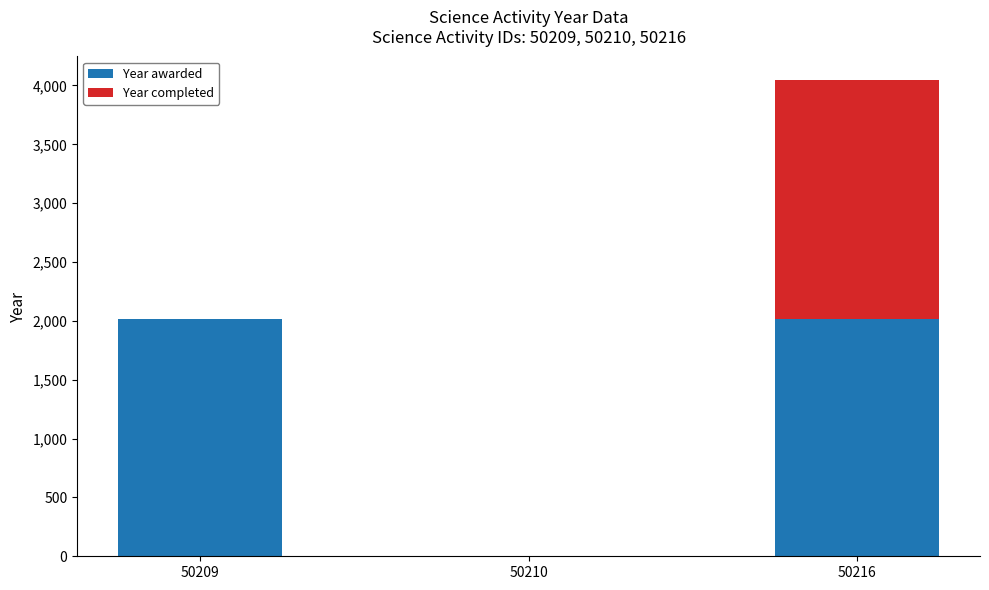

Does the chart contain stacked bars?

Yes